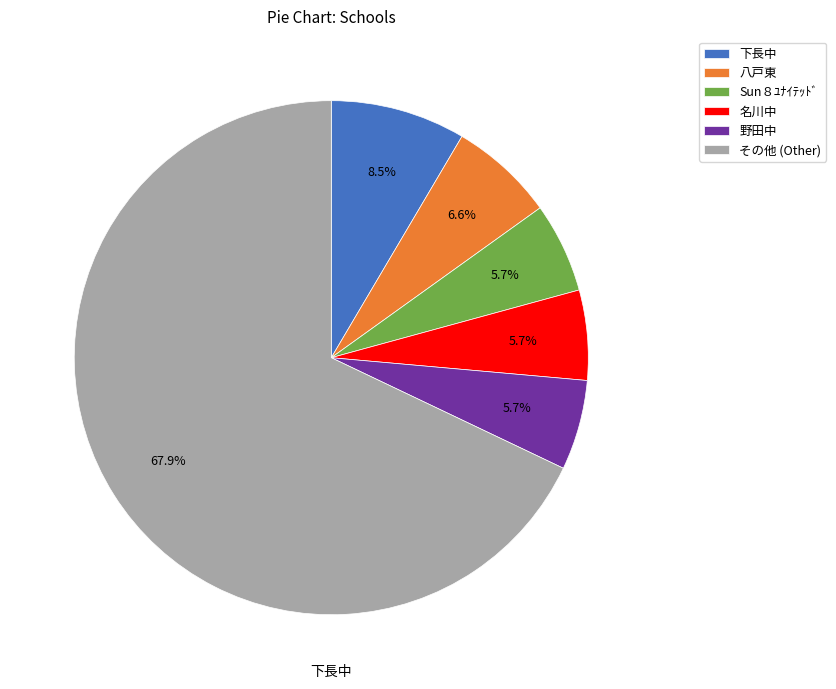

To the nearest percent, what is the difference between the largest and smallest slice percentages?

62%